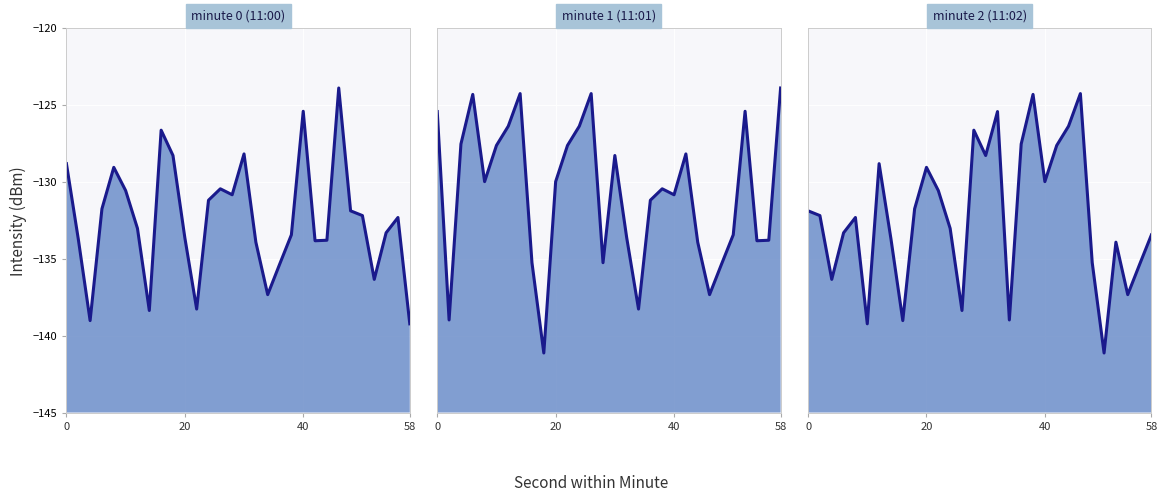

What is the difference between the maximum and second lowest values in the minute 0 (11:00) series?

15.1